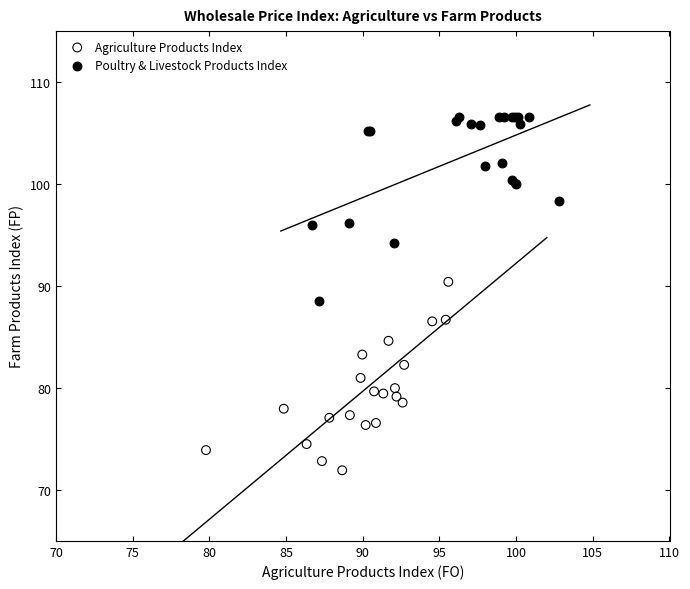

Which series has the largest Y range (max minus min)?

Agriculture Products Index